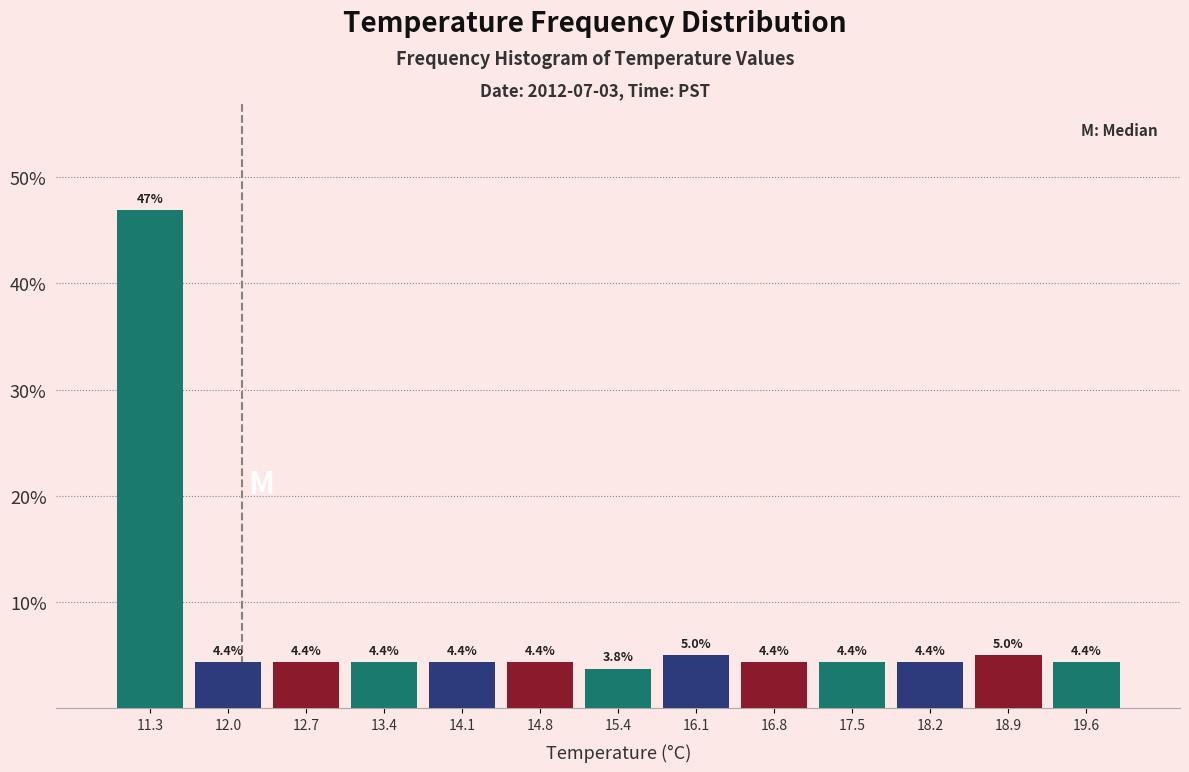

Reading left to right, transcribe this chart: for each bar, give the range it covers on the x-axis and its height. The bar edges are not printed on the chart, so give them approximately, as read against the axis.

11.0 to 11.7: 46.9
11.7 to 12.4: 4.4
12.4 to 13.1: 4.4
13.1 to 13.7: 4.4
13.7 to 14.4: 4.4
14.4 to 15.1: 4.4
15.1 to 15.8: 3.8
15.8 to 16.5: 5.0
16.5 to 17.2: 4.4
17.2 to 17.8: 4.4
17.8 to 18.5: 4.4
18.5 to 19.2: 5.0
19.2 to 19.9: 4.4